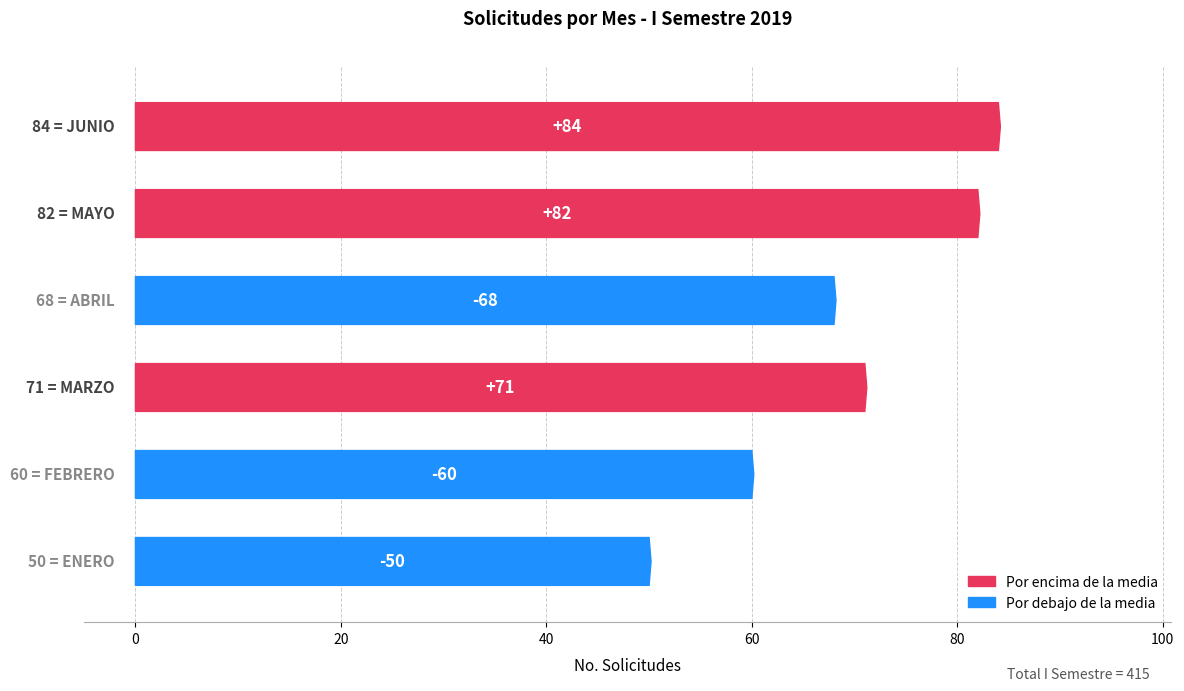

What is the average value?

69